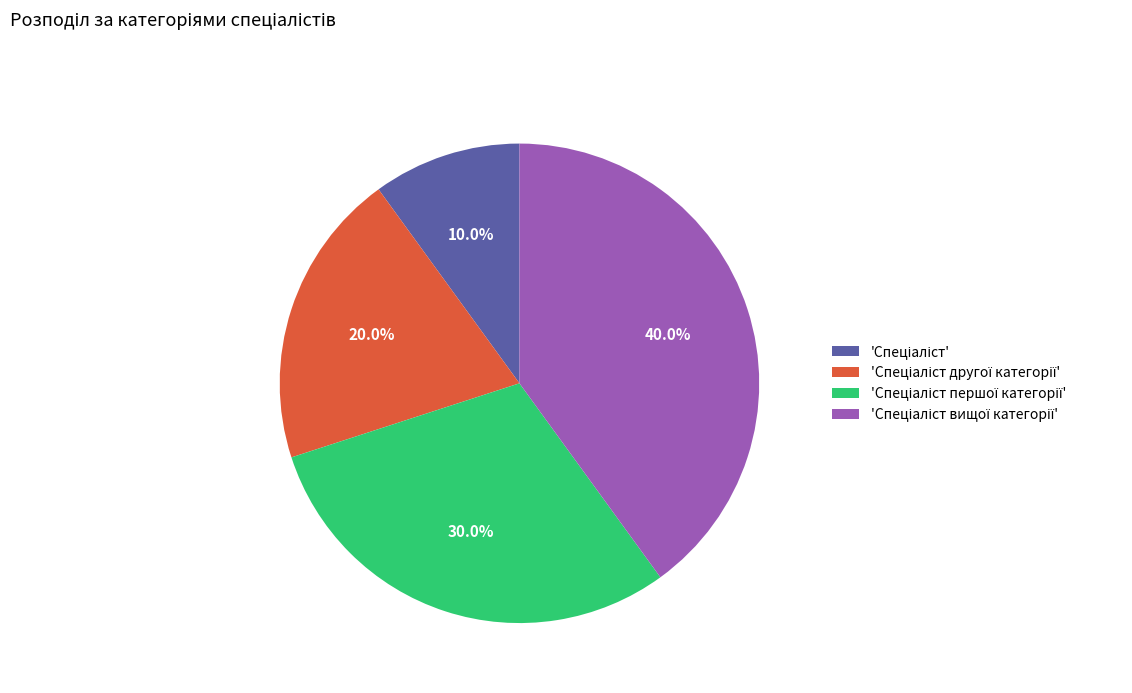

Is there any slice that represents more than half of the pie?

No